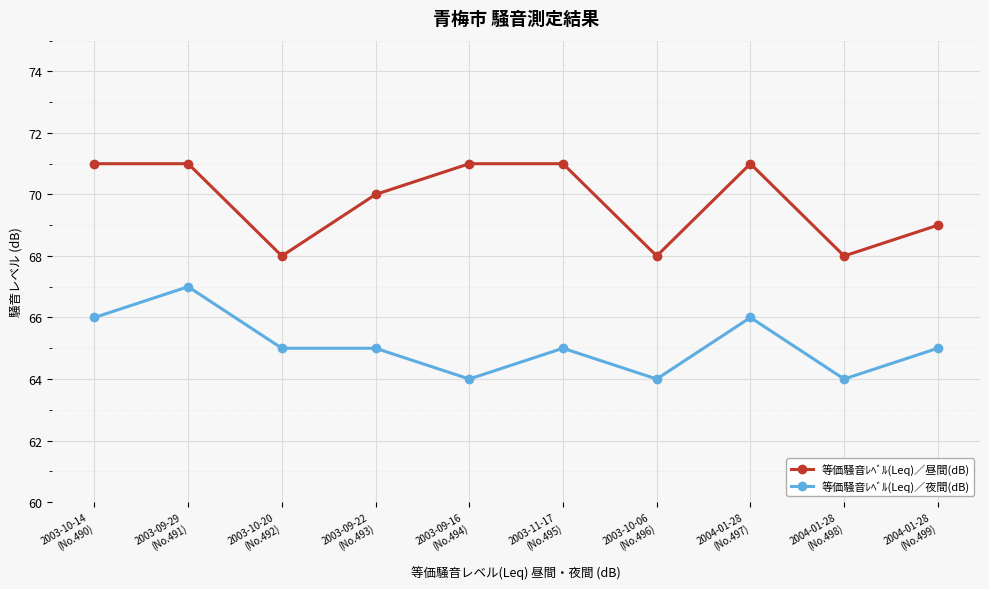

What is the difference between the maximum and minimum values in the 等価騒音ﾚﾍﾞﾙ(Leq)／昼間(dB) series?

3